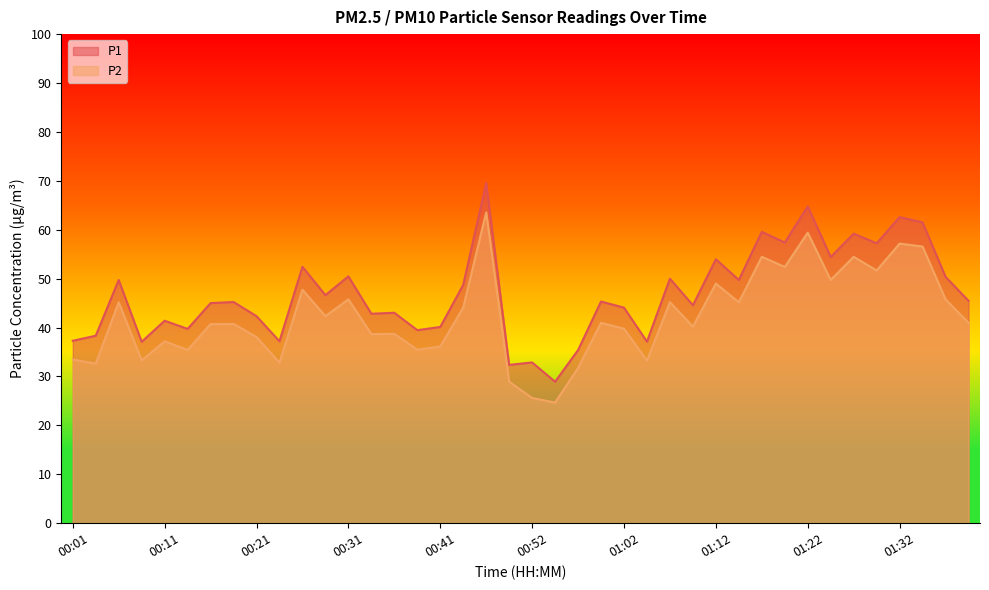

What position from the right is 00:08?

37